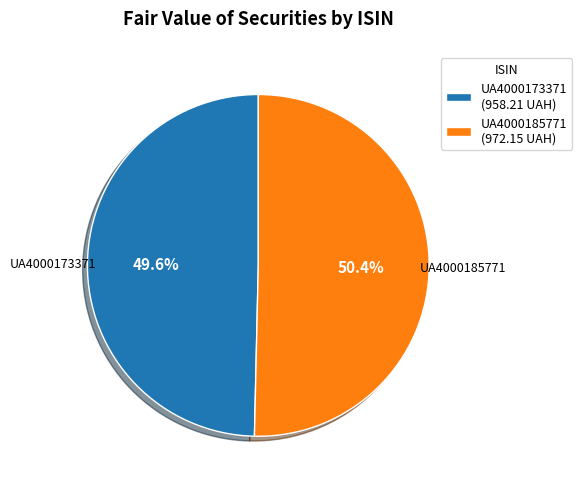

To the nearest percent, what percentage of the pie is UA4000185771?

50%